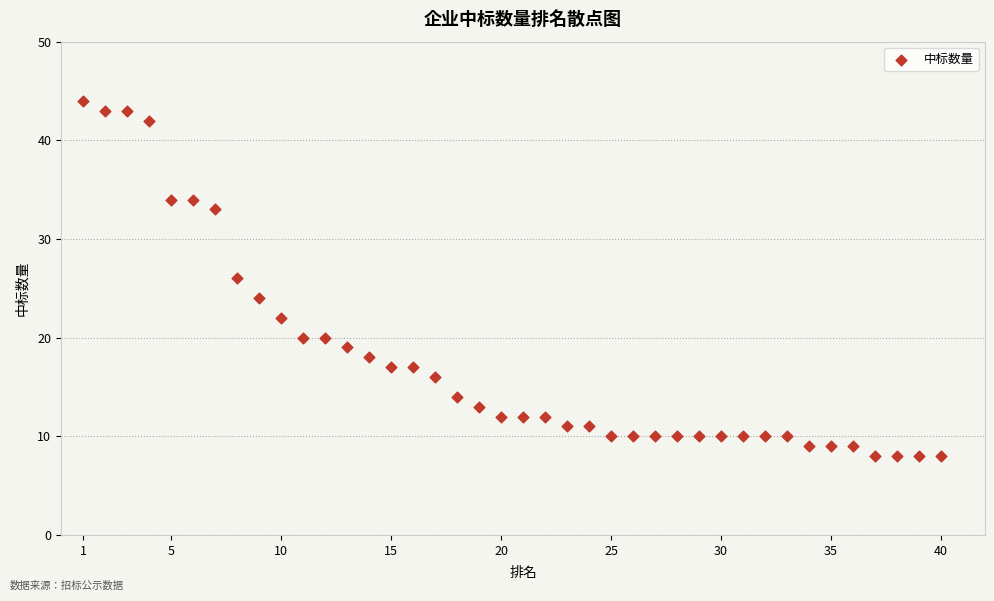

What is the range of Y values (max minus min)?

36